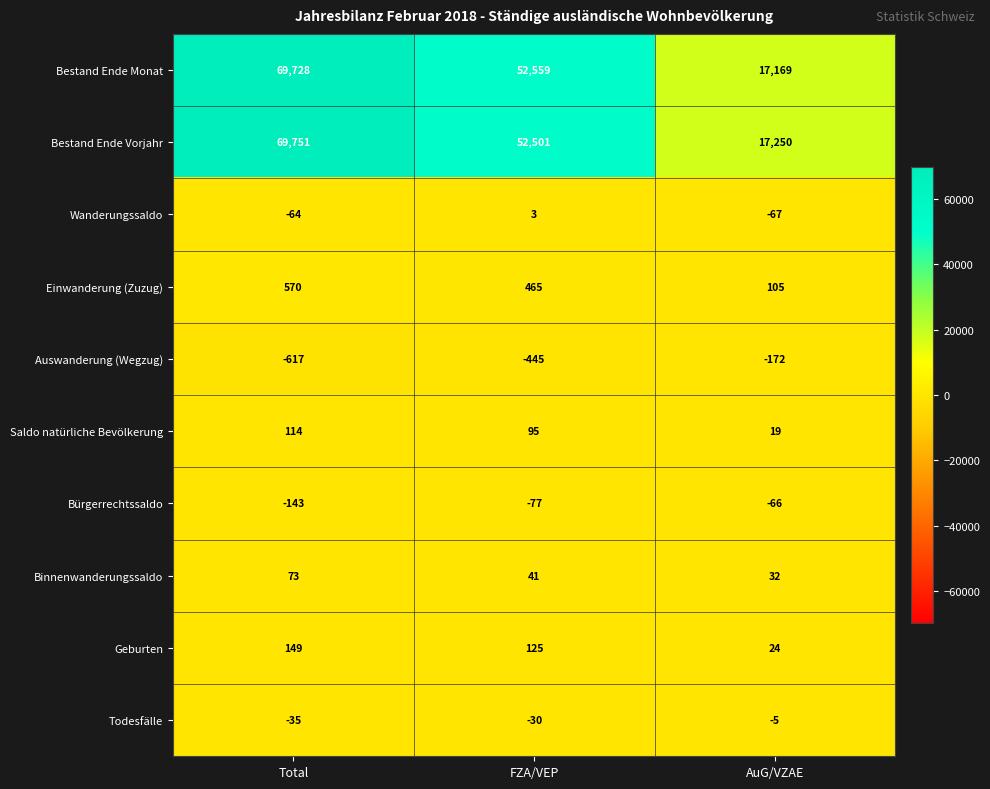

What is the sum of the Binnenwanderungssaldo values at FZA/VEP and AuG/VZAE?

73